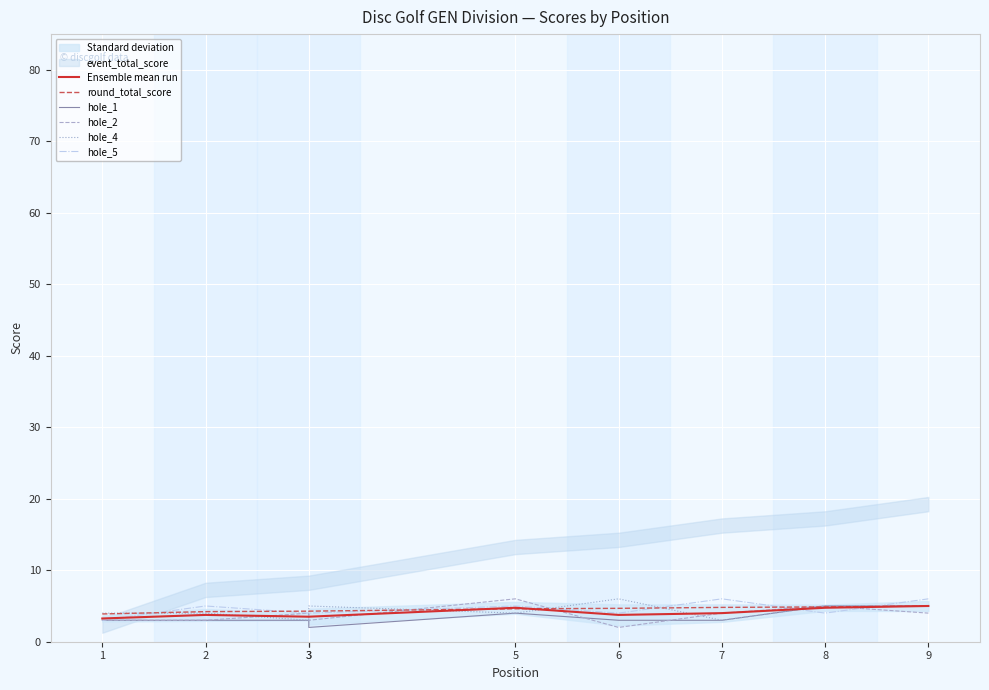

At which category does the chart reach its minimum across all series?

3